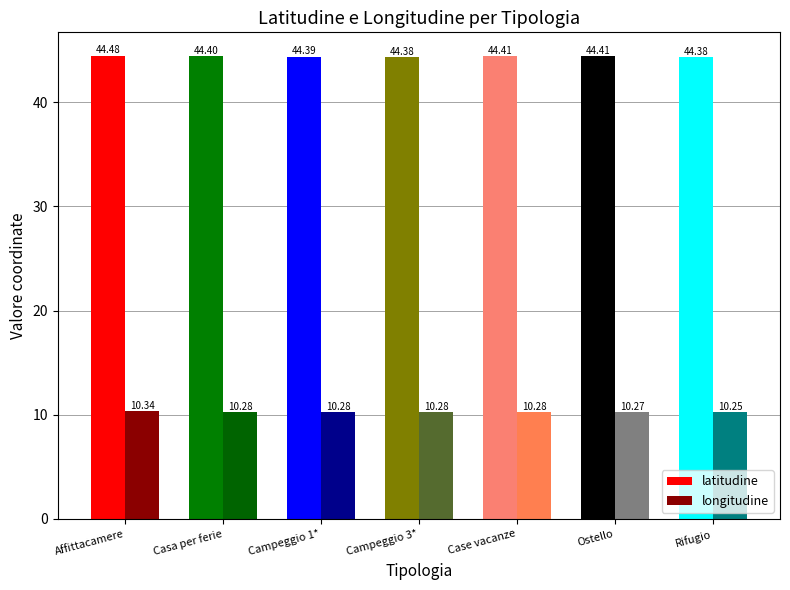

What are all the series names shown in the legend?

latitudine, longitudine